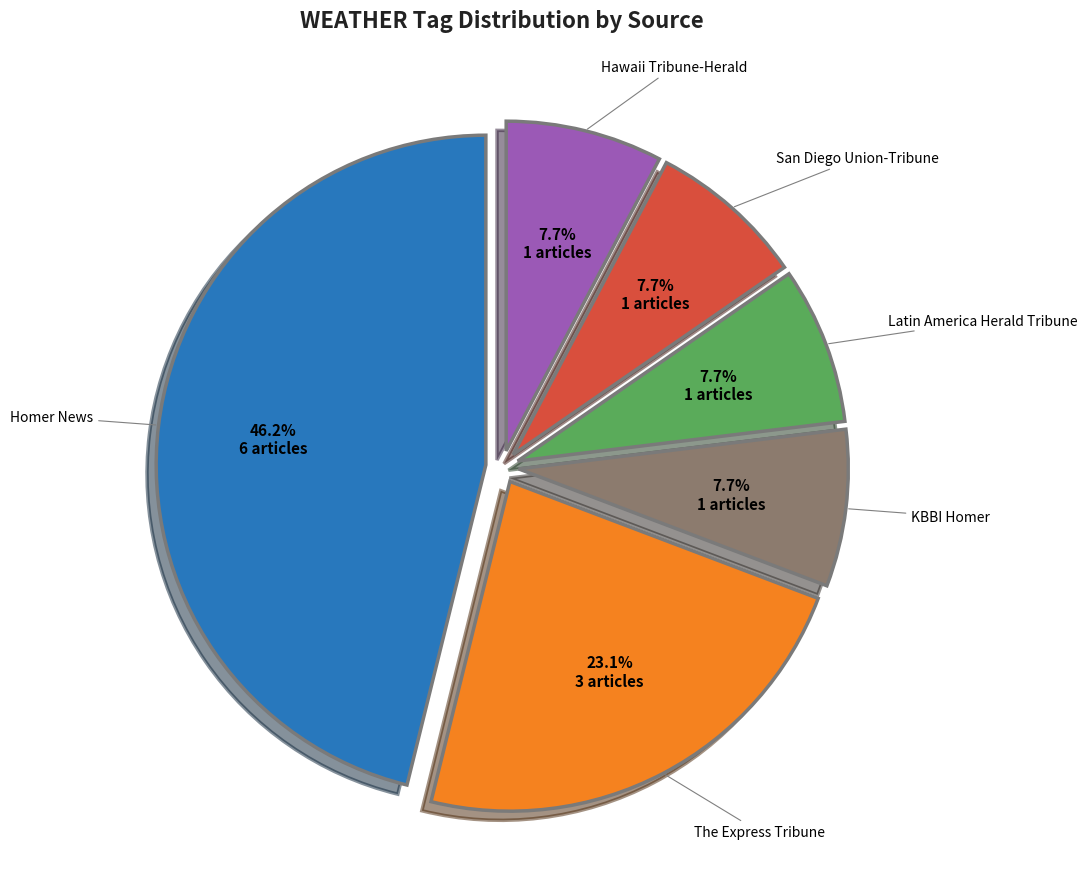

Does any single category account for the majority?

No